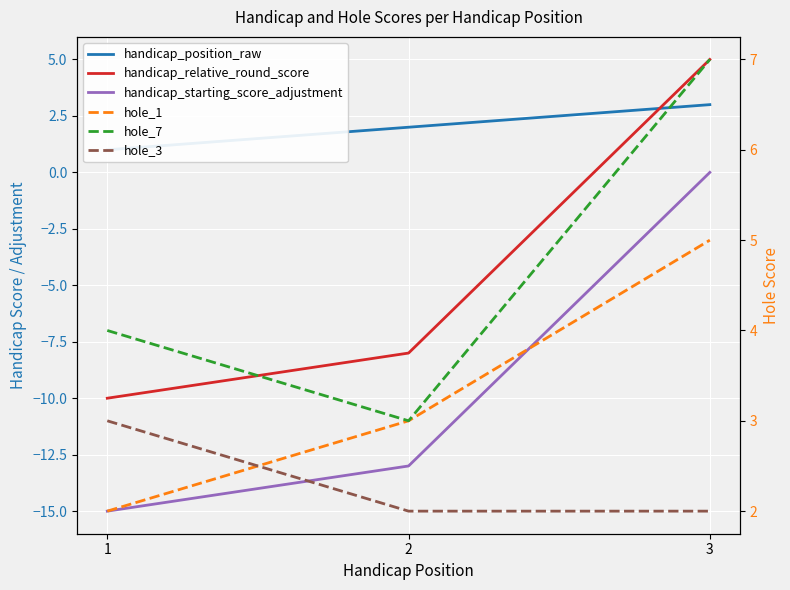

What is the sum of all hole_3 values?

7